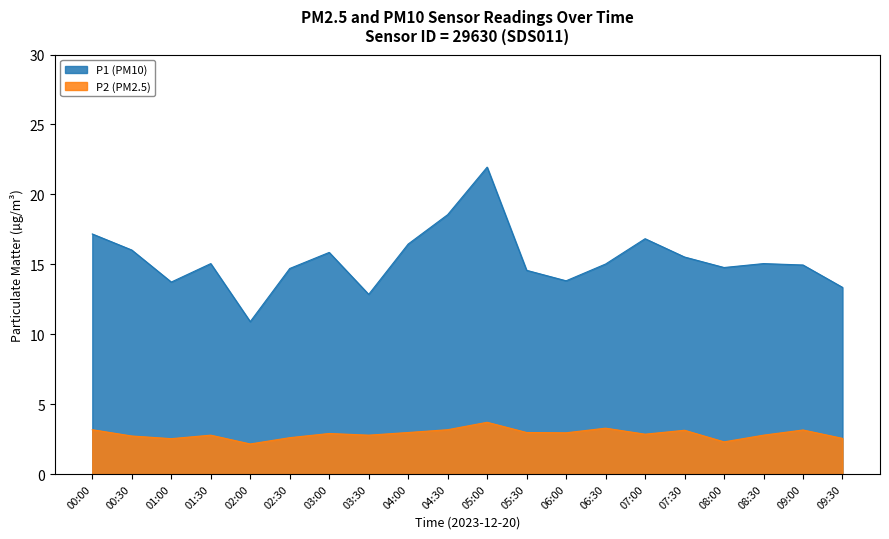

True or false: P2 has more than 0 interior local peaks.

True